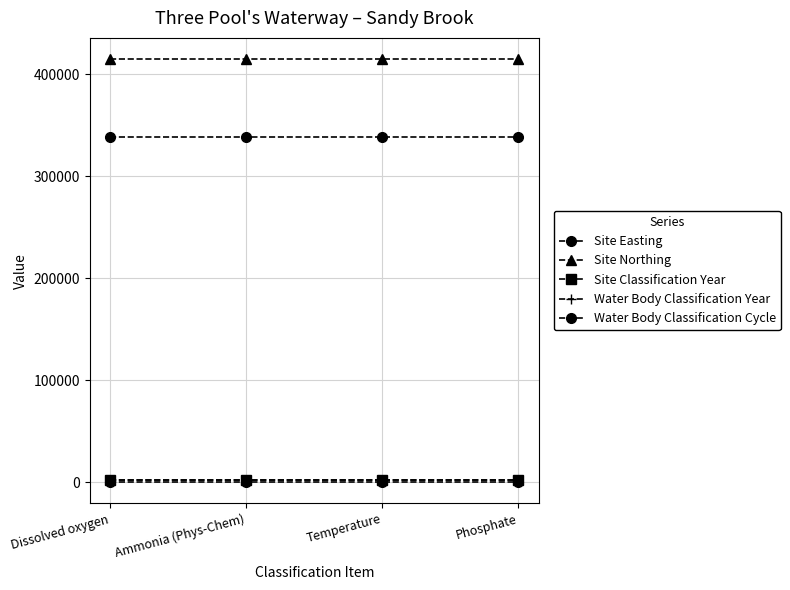

Is this an area chart (filled region under the line)?

No